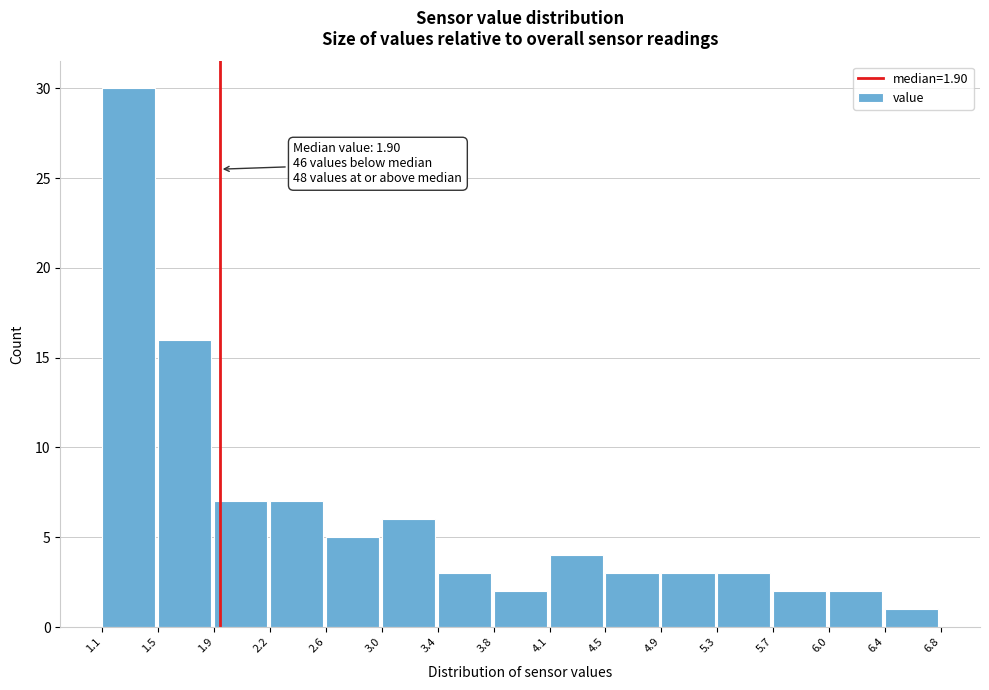

Over which range of the x-axis is the bar tallest?

1.1 to 1.5